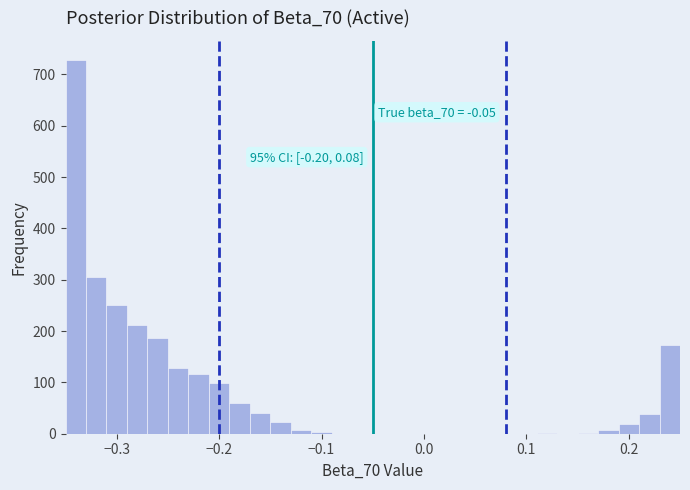

Around what value on the x-axis is the tallest bar? Give the approximate position of its centre, as read against the axis.

-0.34